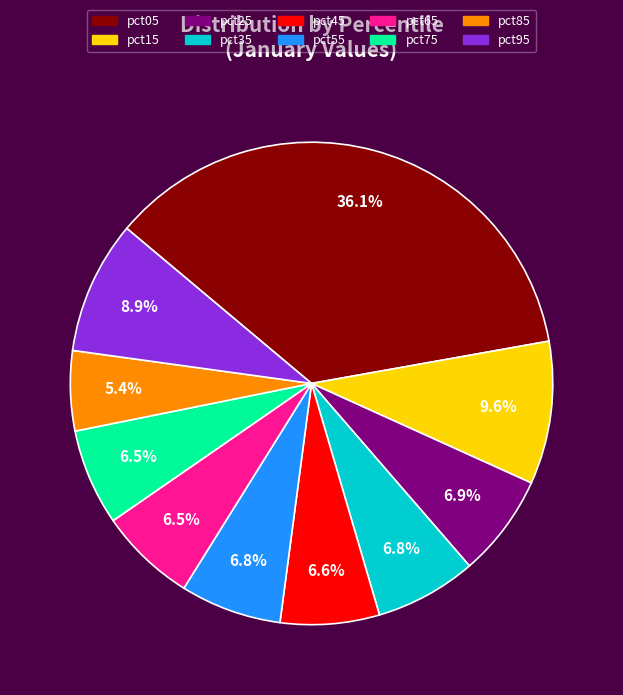

What percentage do pct15 and pct55 together represent?

16.4%